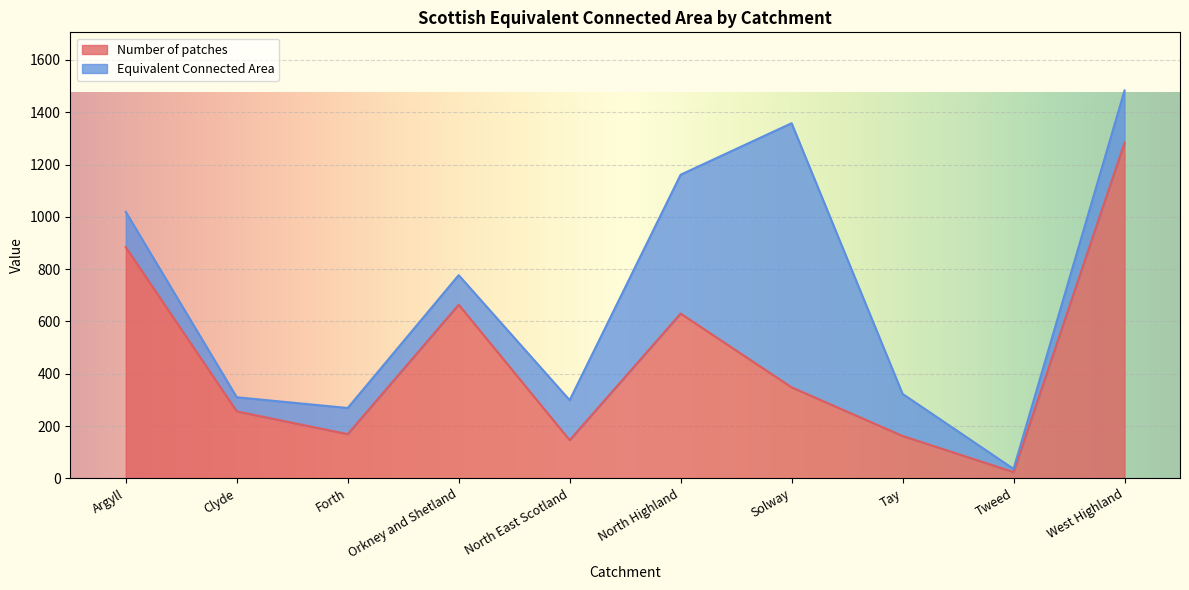

True or false: Number of patches has a value of 256 at Clyde.

True